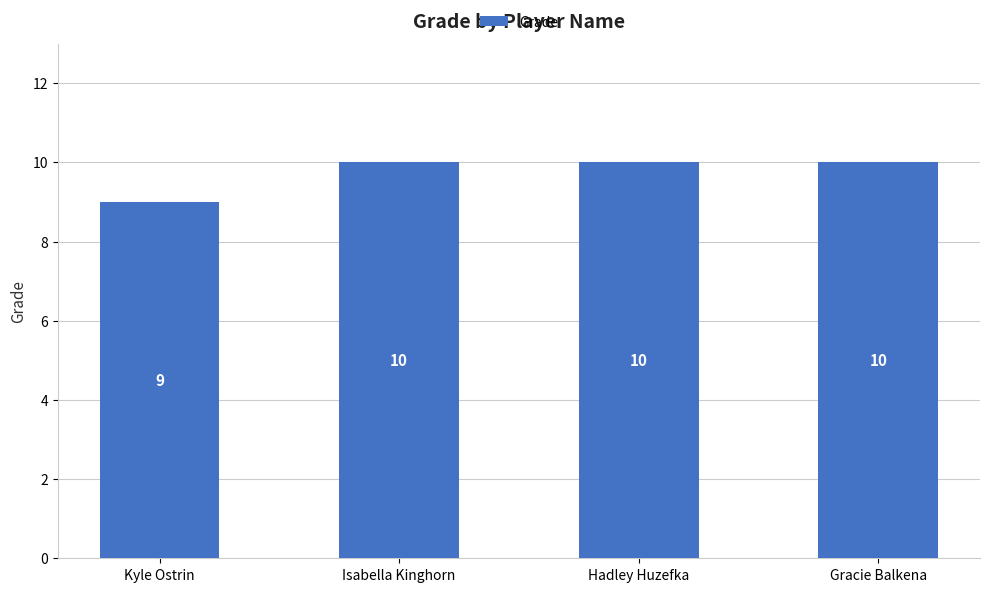

What is the average value?

10